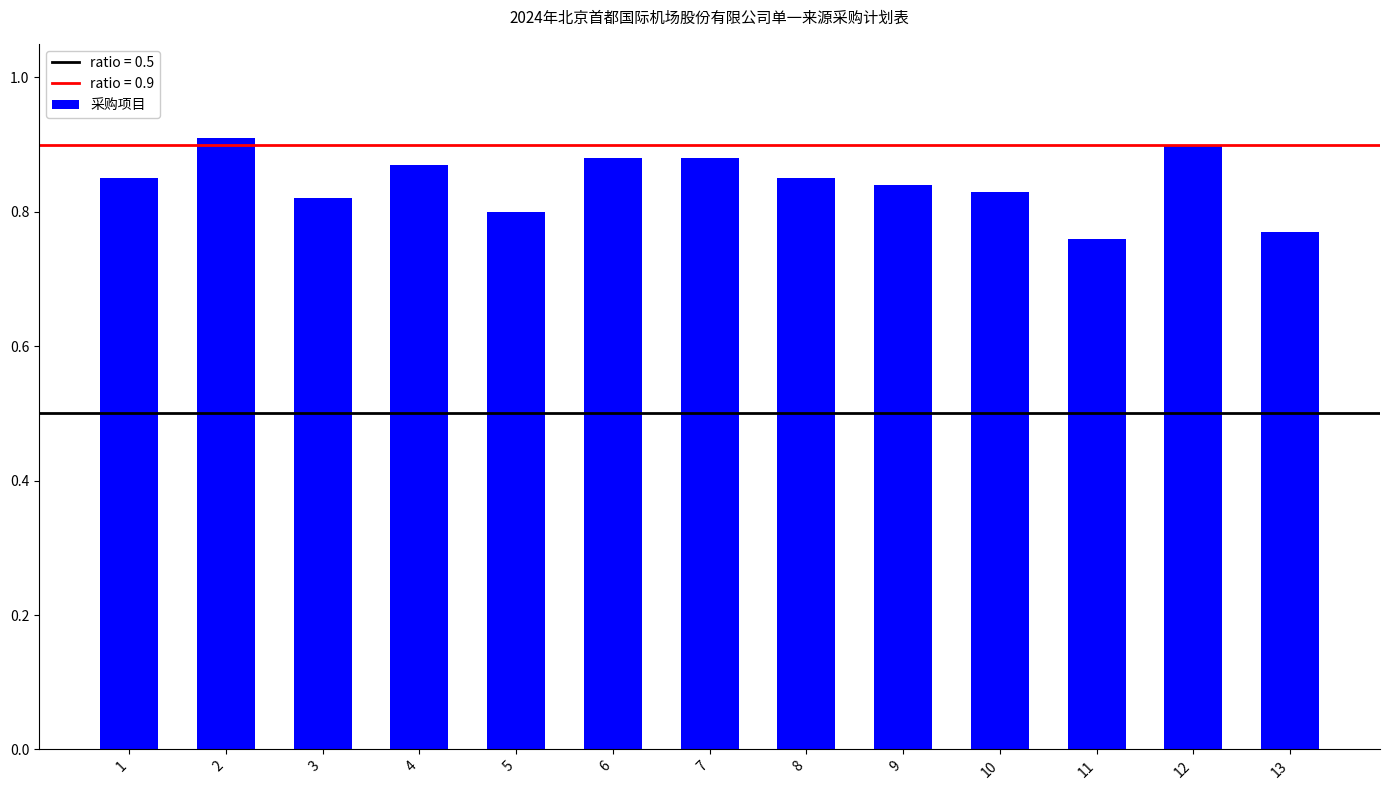

At which label is the value closest to 0?

11